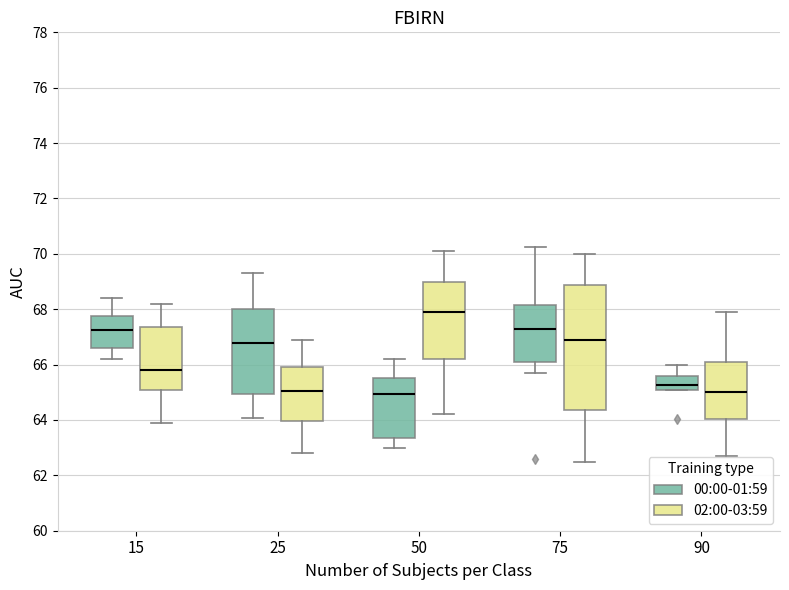

Reading left to right, read every box against the y-axis: the position of its median line, the range the box covers, and the ends of its whiskers. The values are not printed on the chart, so give them approximately, as read against the axis.

15 (00:00-01:59): median 67.2, box 66.6 to 67.8, whiskers 66.2 to 68.4
15 (02:00-03:59): median 65.8, box 65.2 to 67.4, whiskers 64.0 to 68.2
25 (00:00-01:59): median 66.8, box 65.0 to 68.0, whiskers 64.0 to 69.4
25 (02:00-03:59): median 65.0, box 64.0 to 66.0, whiskers 62.8 to 67.0
50 (00:00-01:59): median 65.0, box 63.4 to 65.6, whiskers 63.0 to 66.2
50 (02:00-03:59): median 68.0, box 66.2 to 69.0, whiskers 64.2 to 70.2
75 (00:00-01:59): median 67.2, box 66.2 to 68.2, whiskers 65.6 to 70.2
75 (02:00-03:59): median 67.0, box 64.4 to 68.8, whiskers 62.6 to 70.0
90 (00:00-01:59): median 65.2, box 65.0 to 65.6, whiskers 65.0 to 66.0
90 (02:00-03:59): median 65.0, box 64.0 to 66.2, whiskers 62.8 to 68.0